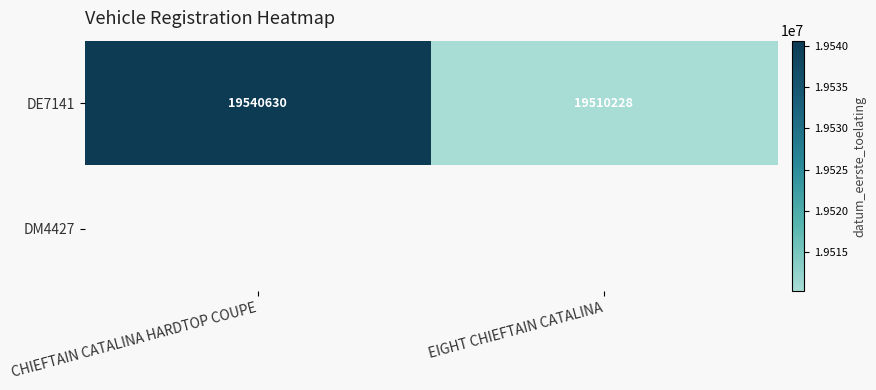

What is the maximum value for DE7141?

19540630